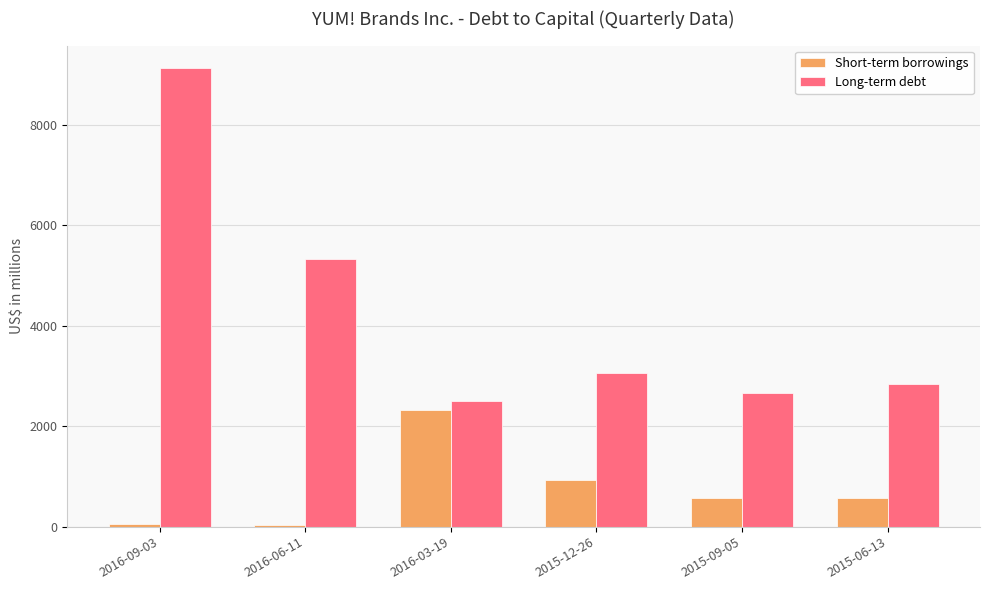

Which category has the highest value in the Long-term debt series?

2016-09-03